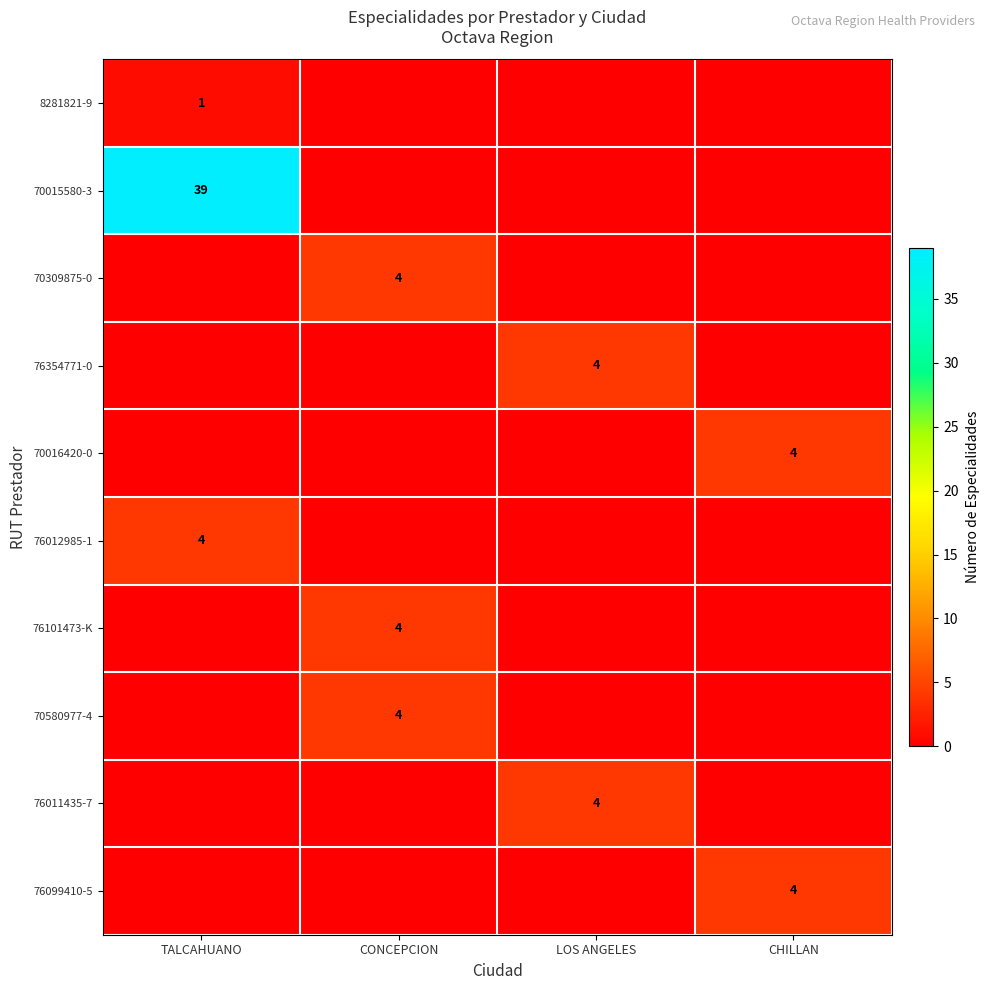

What is the highest value of the 76011435-7 series?

4